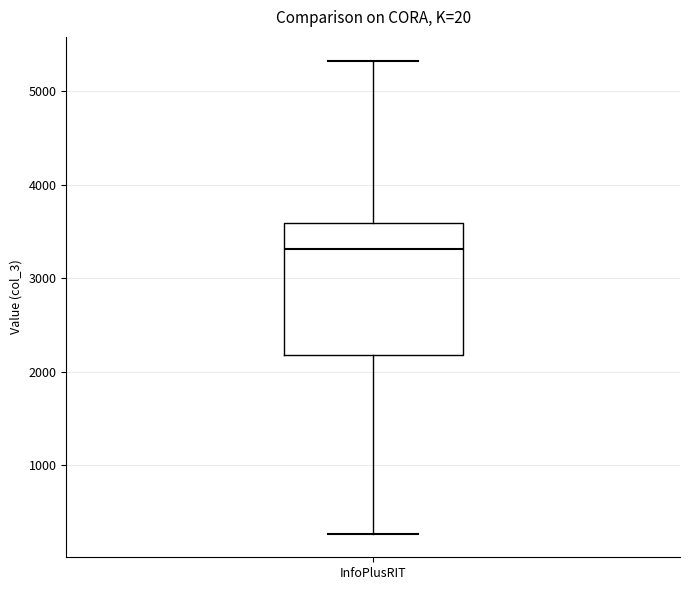

Transcribe this box plot: give where the median line is, the range the box spans, and where the two whiskers end, as read against the y-axis. The values are not printed on the chart, so give them approximately, as read against the axis.

median 3300, box 2200 to 3600, whiskers 300 to 5300